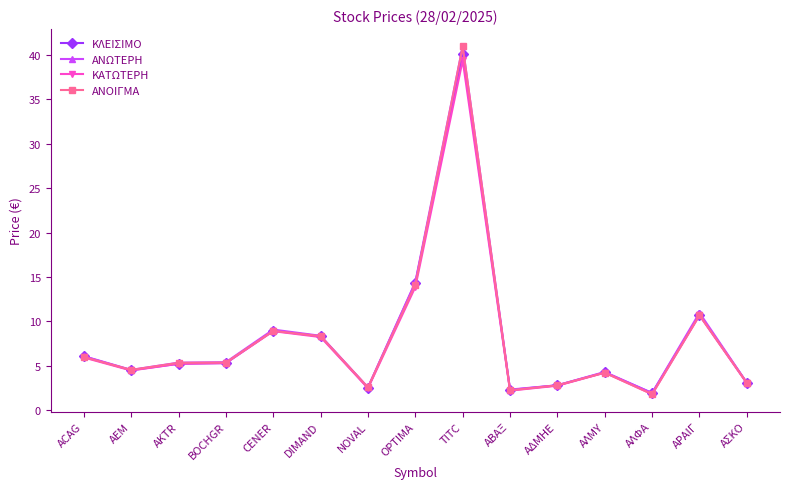

How many lines are shown in the chart?

4